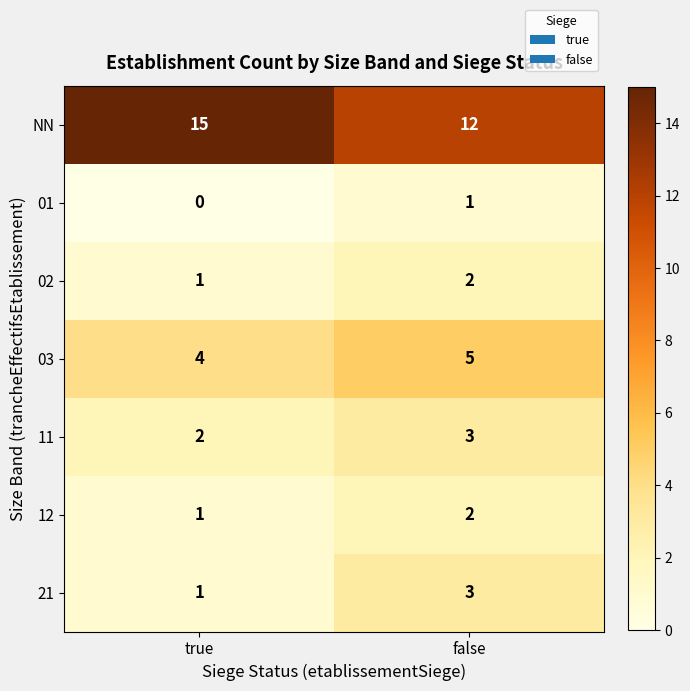

Is it true that 21 equals 3 at false?

True